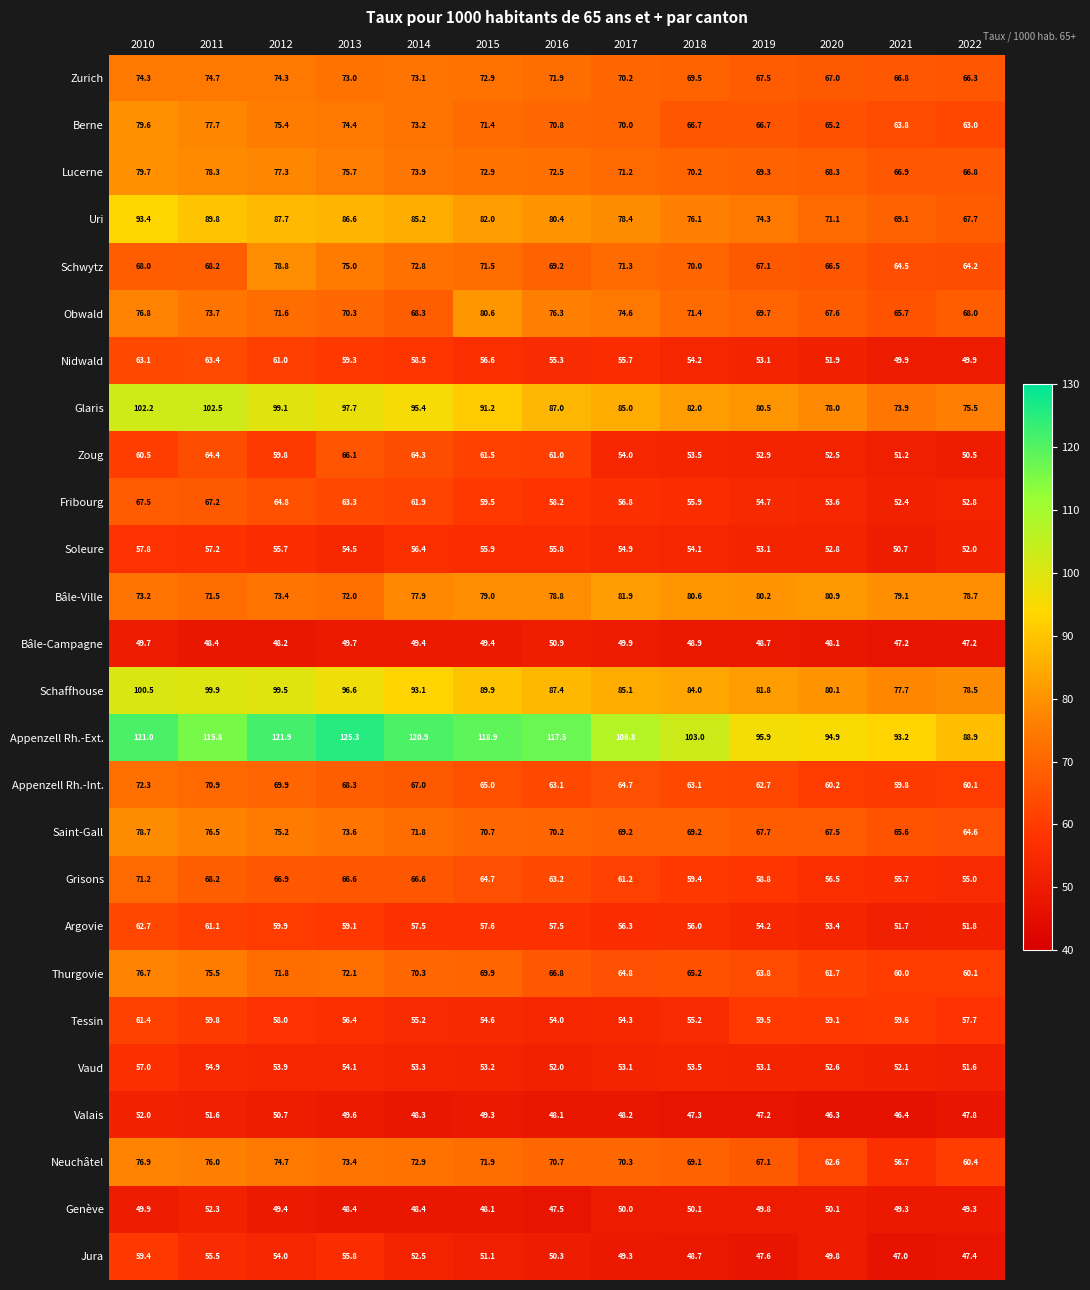

What is the smallest value displayed?

46.3